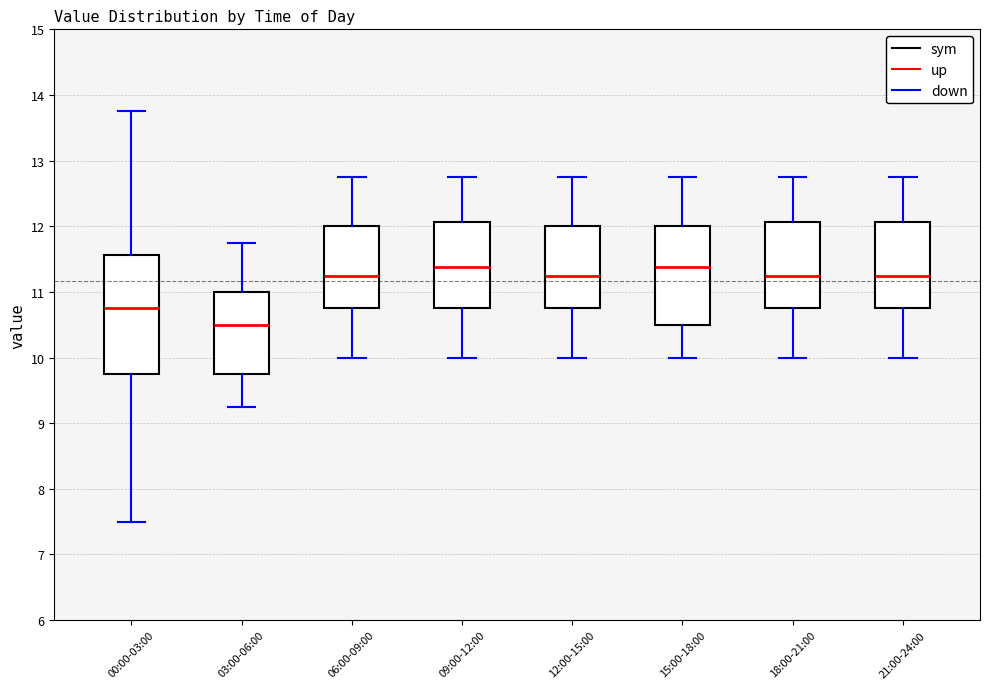

Reading left to right, read every box against the y-axis: the position of its median line, the range the box covers, and the ends of its whiskers. The values are not printed on the chart, so give them approximately, as read against the axis.

00:00-03:00: median 10.8, box 9.8 to 11.6, whiskers 7.5 to 13.8
03:00-06:00: median 10.5, box 9.8 to 11.0, whiskers 9.3 to 11.8
06:00-09:00: median 11.3, box 10.8 to 12.0, whiskers 10.0 to 12.8
09:00-12:00: median 11.4, box 10.8 to 12.1, whiskers 10.0 to 12.8
12:00-15:00: median 11.3, box 10.8 to 12.0, whiskers 10.0 to 12.8
15:00-18:00: median 11.4, box 10.5 to 12.0, whiskers 10.0 to 12.8
18:00-21:00: median 11.3, box 10.8 to 12.1, whiskers 10.0 to 12.8
21:00-24:00: median 11.3, box 10.8 to 12.1, whiskers 10.0 to 12.8